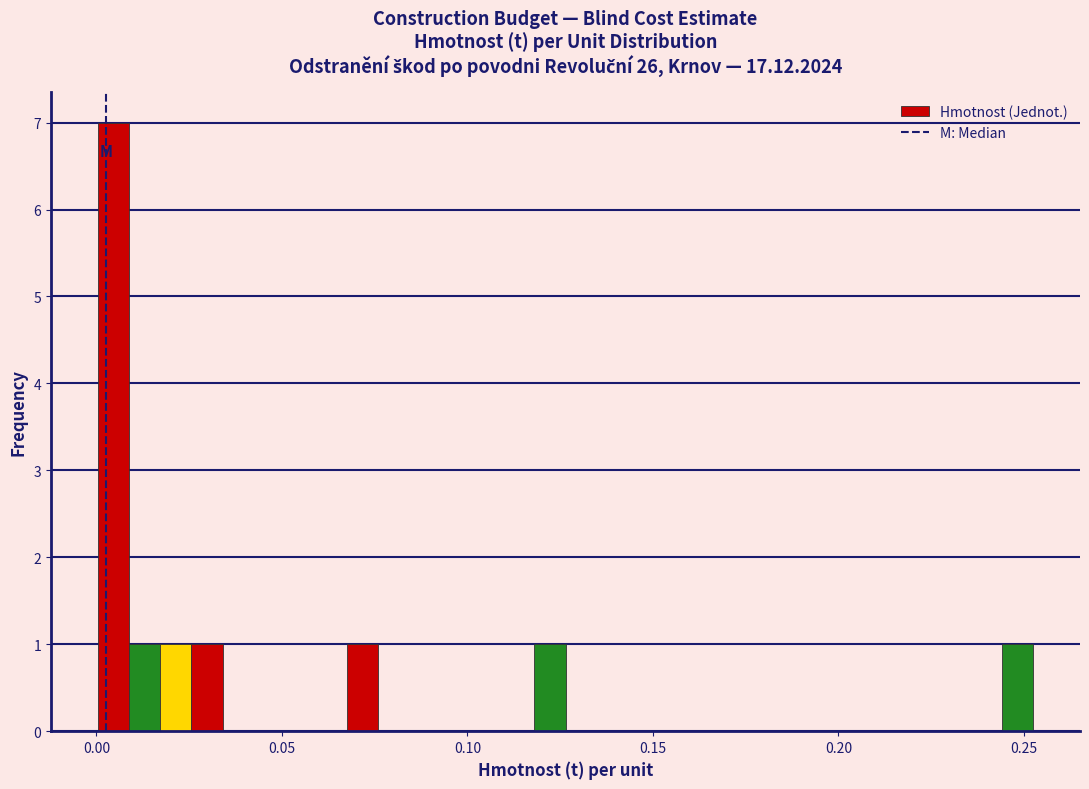

Read against the x-axis, roughly where is the centre of the tallest bar?

0.005